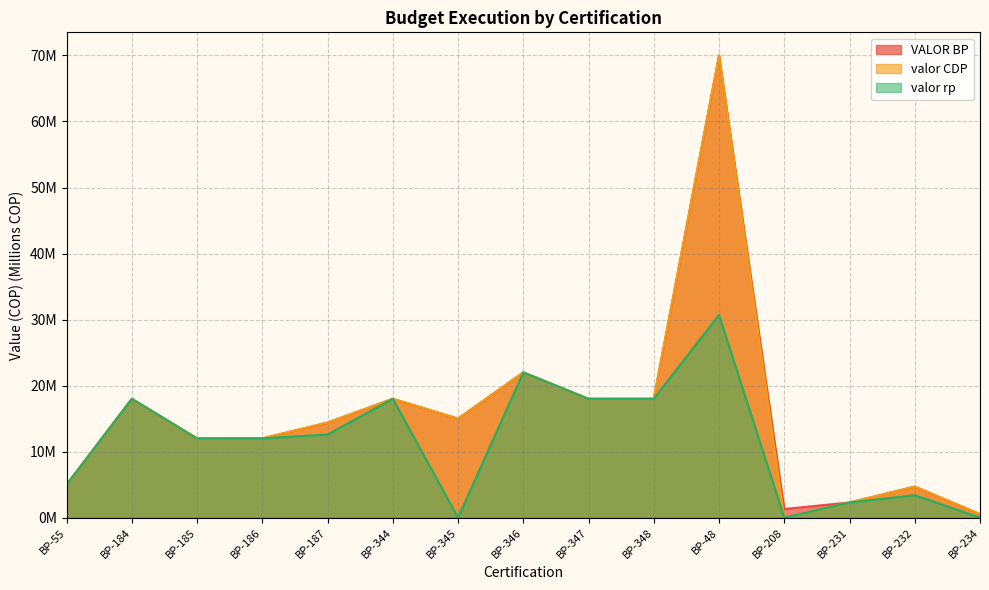

Which category has the lowest value across all series?

BP-208